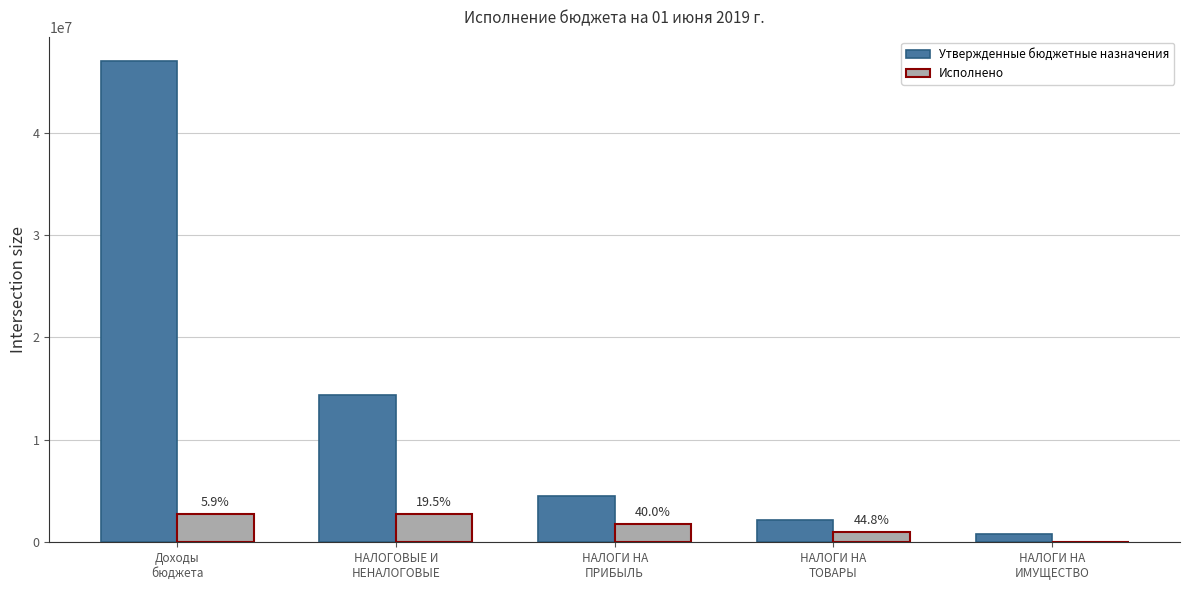

The Утвержденные бюджетные назначения series shows 14336368.0 at НАЛОГОВЫЕ И
НЕНАЛОГОВЫЕ. True or false?

True